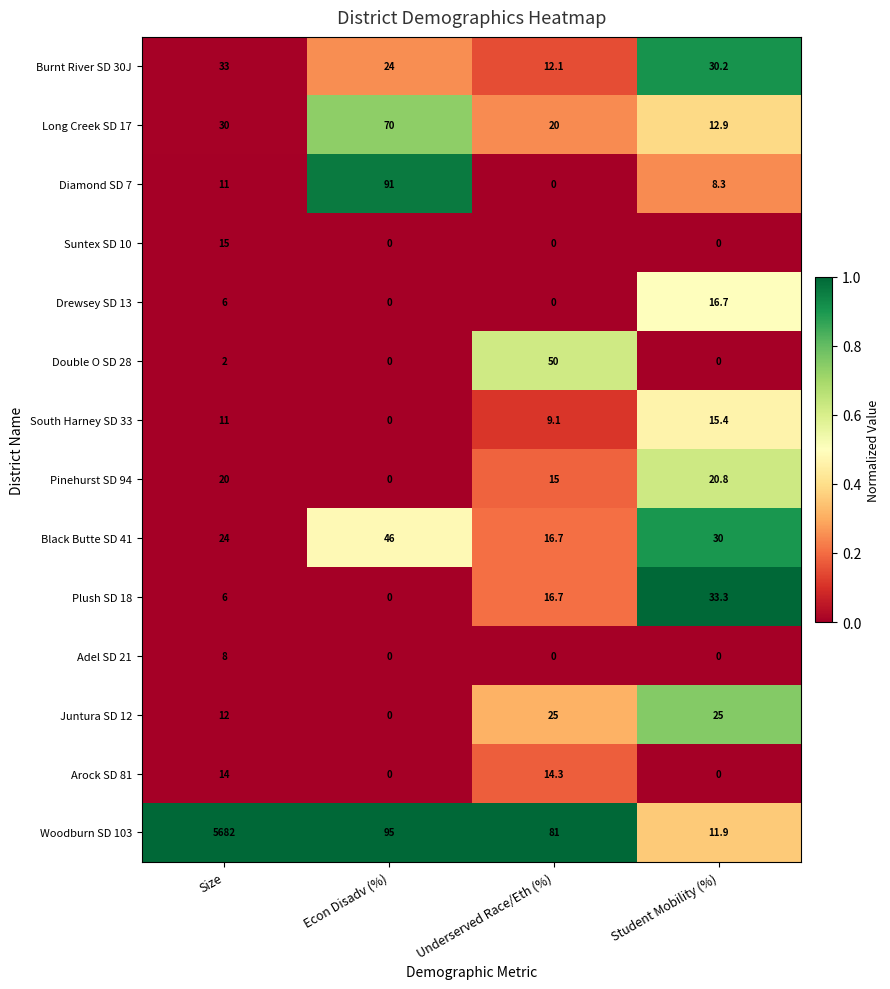

Which series has the largest total across all categories?

Woodburn SD 103